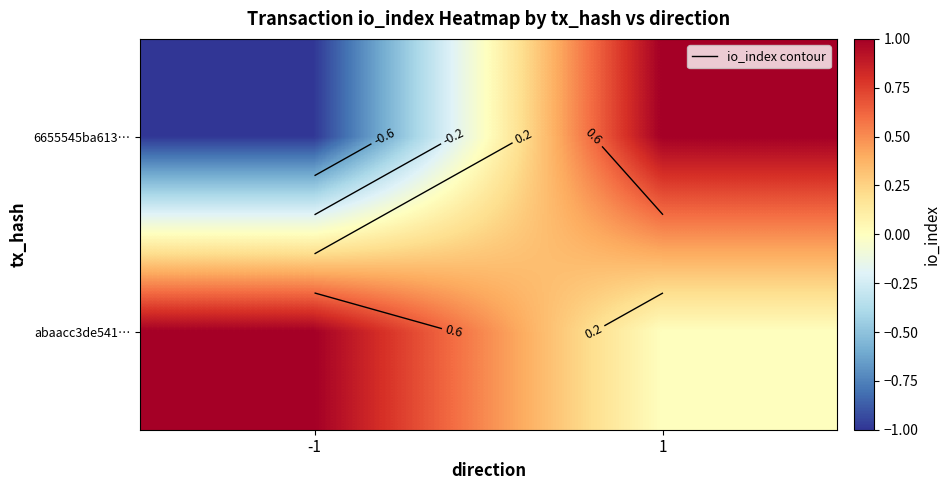

The abaacc3de541… series shows 0 at 1. True or false?

False